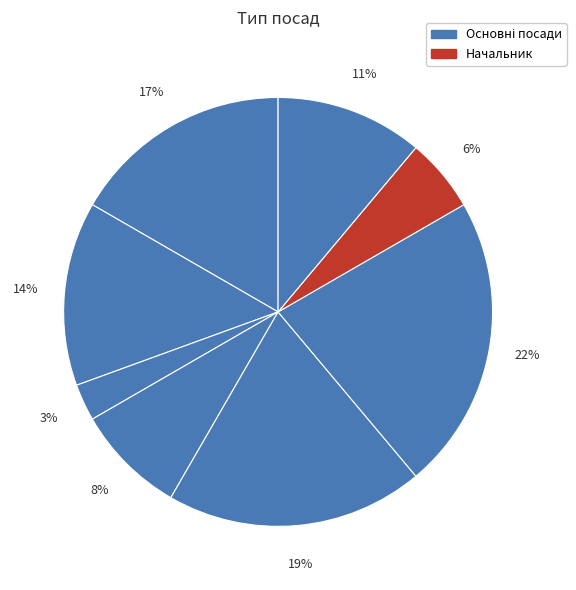

How many segments does this pie chart have?

8